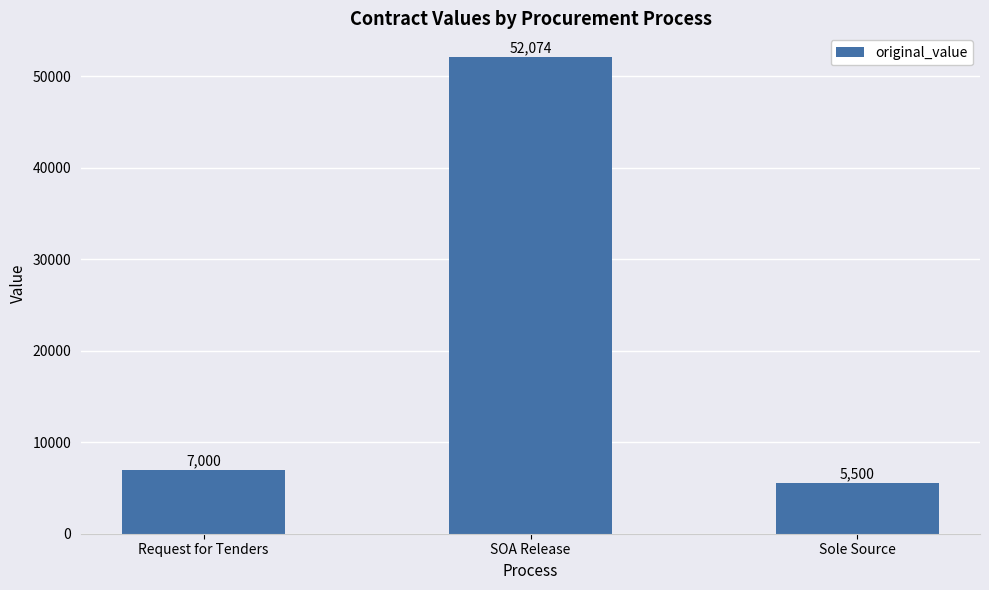

Rank the categories by value from lowest to highest.

Sole Source, Request for Tenders, SOA Release